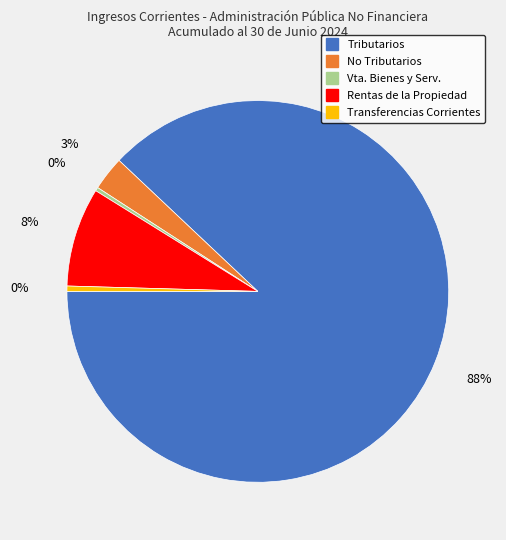

What percentage is the Rentas de la Propiedad slice, to the nearest percent?

8%